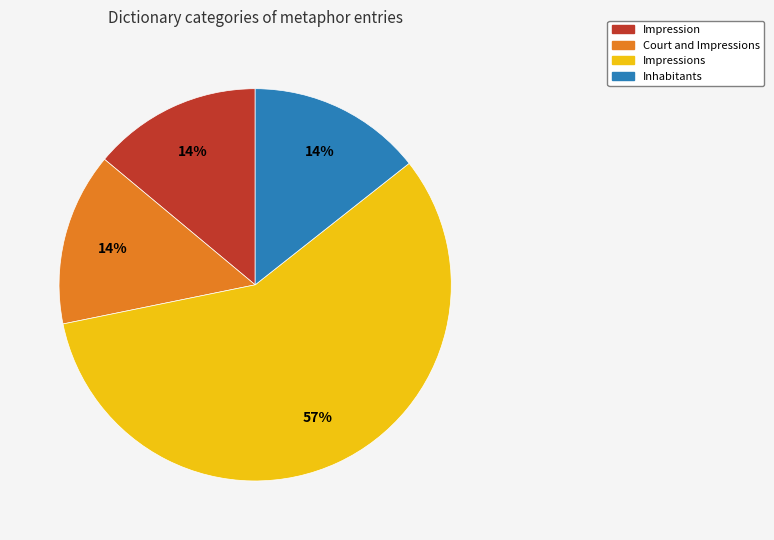

Does any single category account for the majority?

Yes